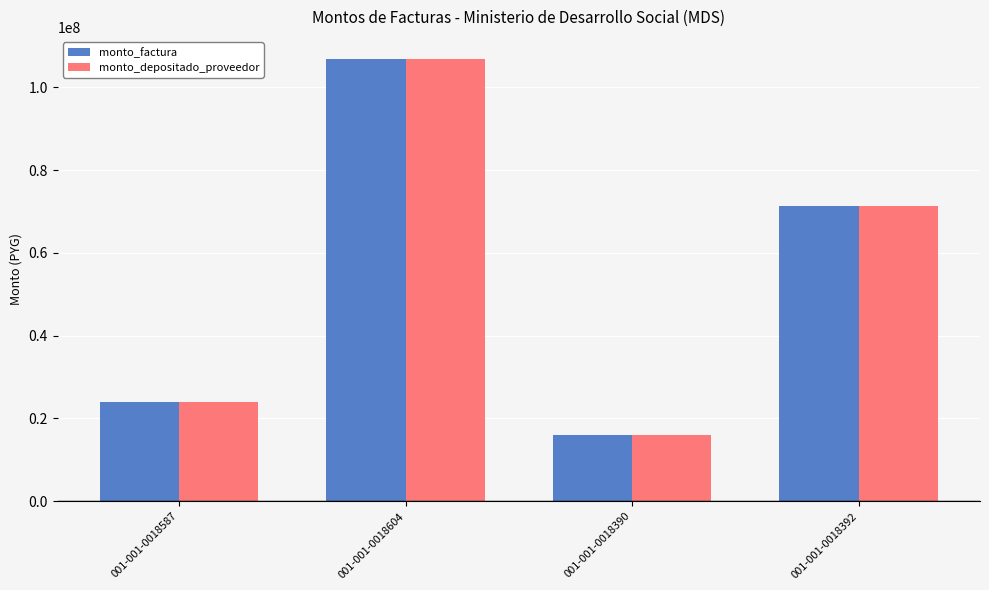

Rank the categories by monto_depositado_proveedor value from highest to lowest.

001-001-0018604, 001-001-0018392, 001-001-0018587, 001-001-0018390